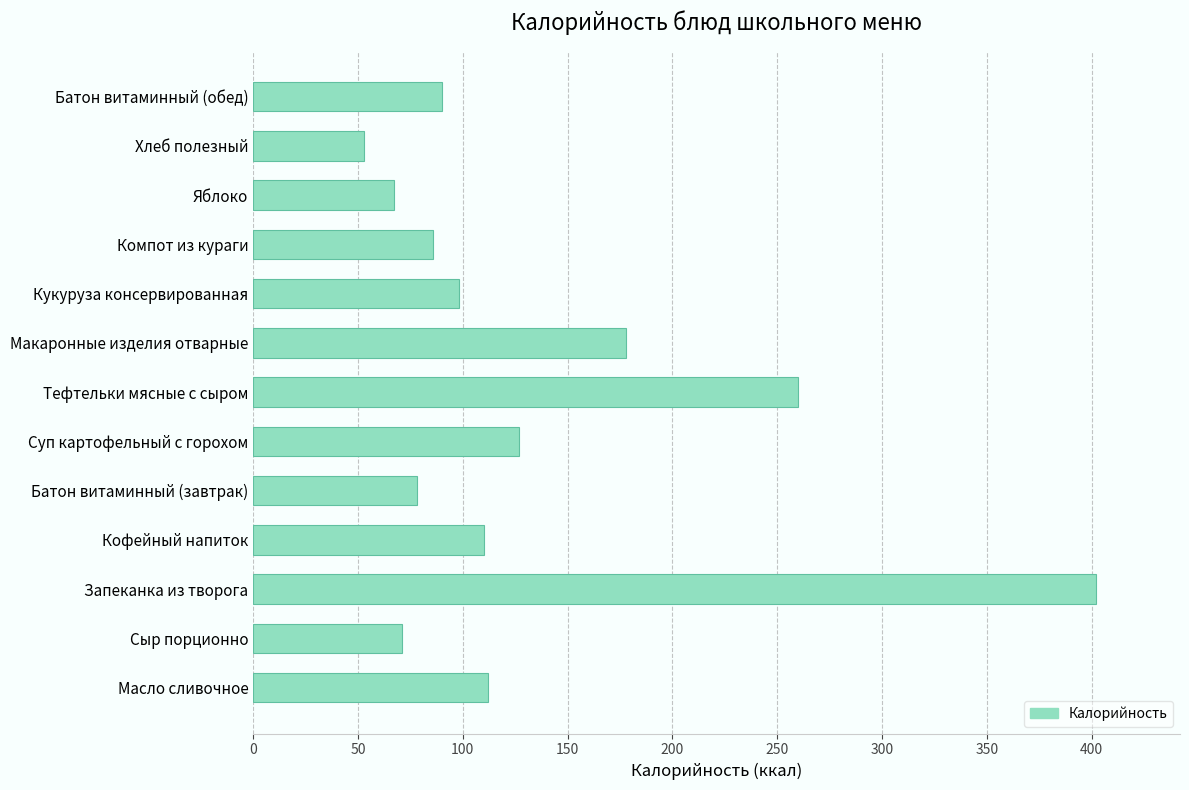

The chart shows a value of 49 at Кофейный напиток. True or false?

False